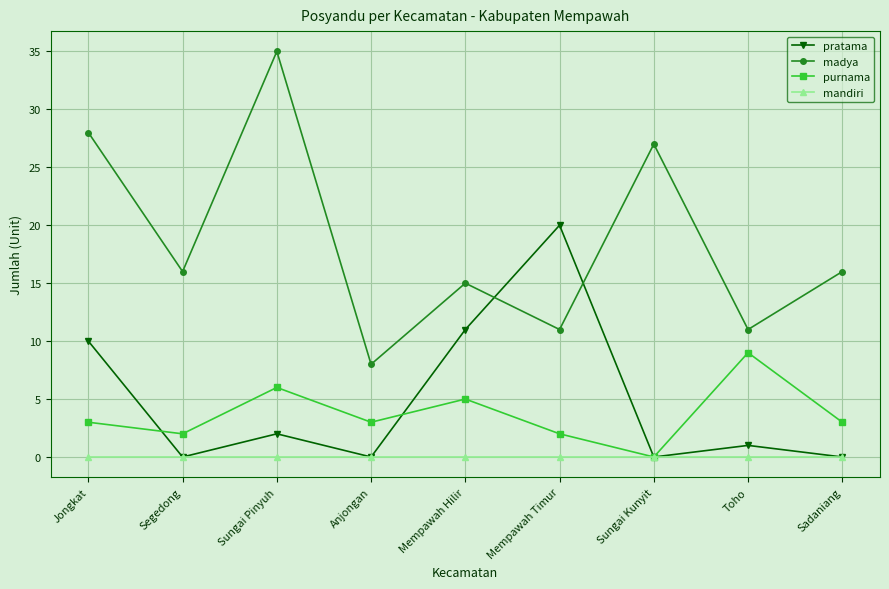

Is this an area chart (filled region under the line)?

No